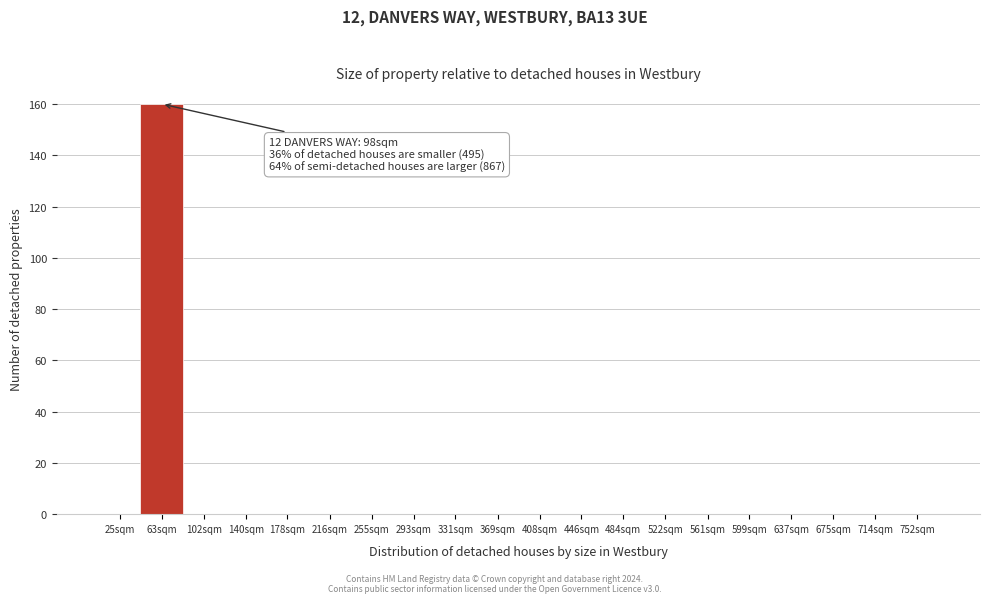

Reading left to right, extract all data points from this chart.

25sqm=0	63sqm=160	102sqm=0	140sqm=0	178sqm=0	216sqm=0	255sqm=0	293sqm=0	331sqm=0	369sqm=0	408sqm=0	446sqm=0	484sqm=0	522sqm=0	561sqm=0	599sqm=0	637sqm=0	675sqm=0	714sqm=0	752sqm=0